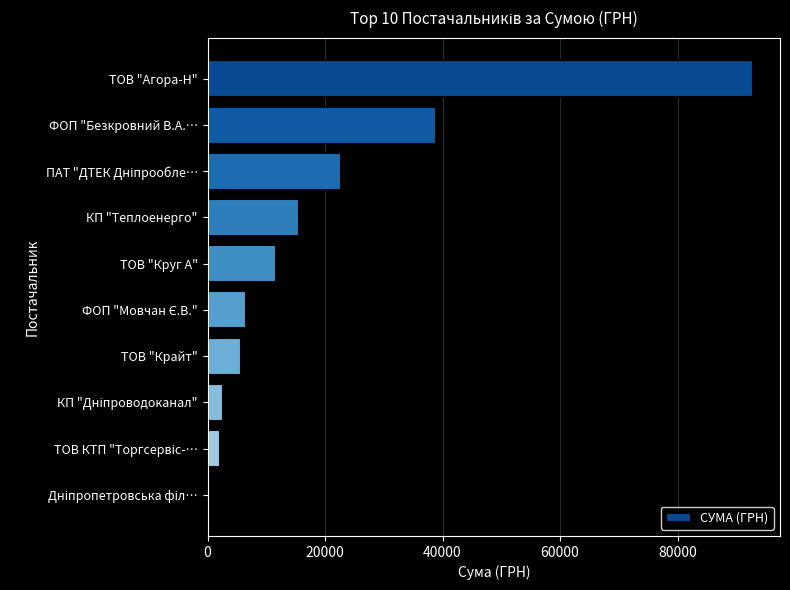

Which label corresponds to the largest value in the chart?

ТОВ "Агора-Н"